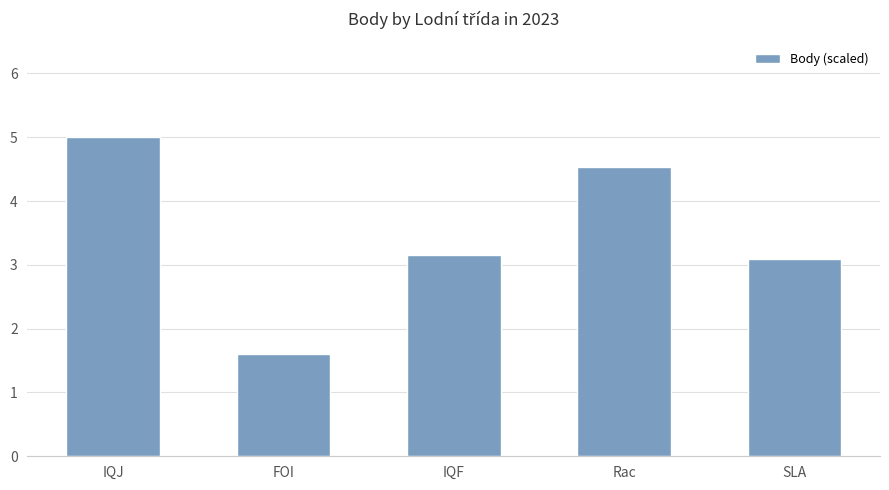

Does the chart contain any negative values?

No